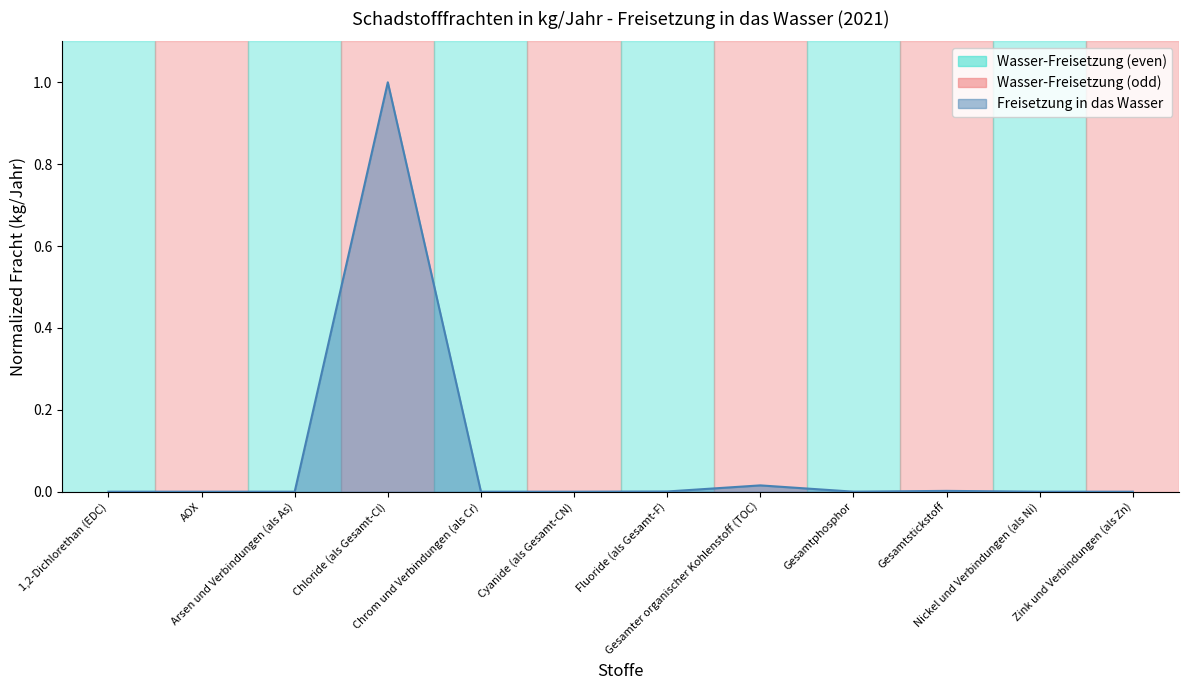

The value at Nickel und Verbindungen (als Ni) is 0.0. True or false?

True